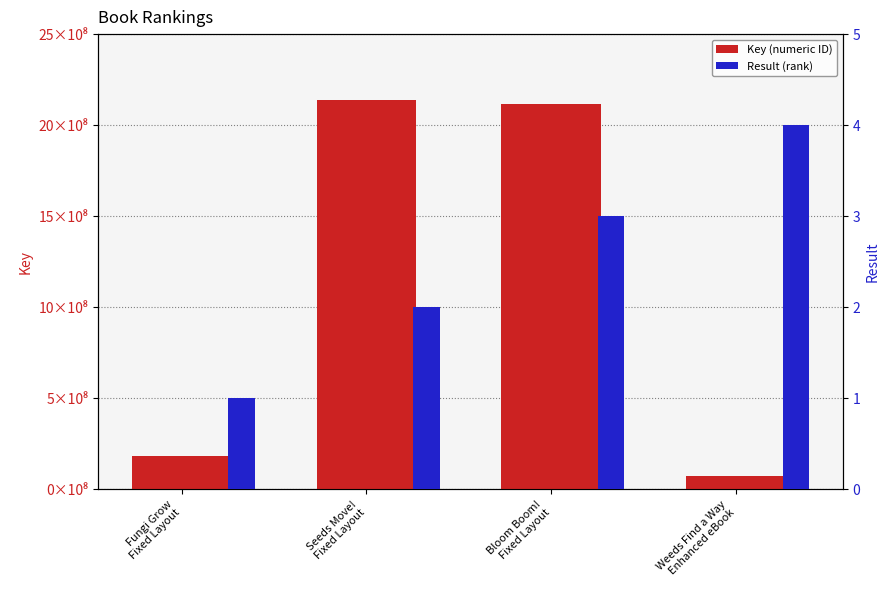

What is the spread (max minus min) of values at Fungi Grow
Fixed Layout?

184125129